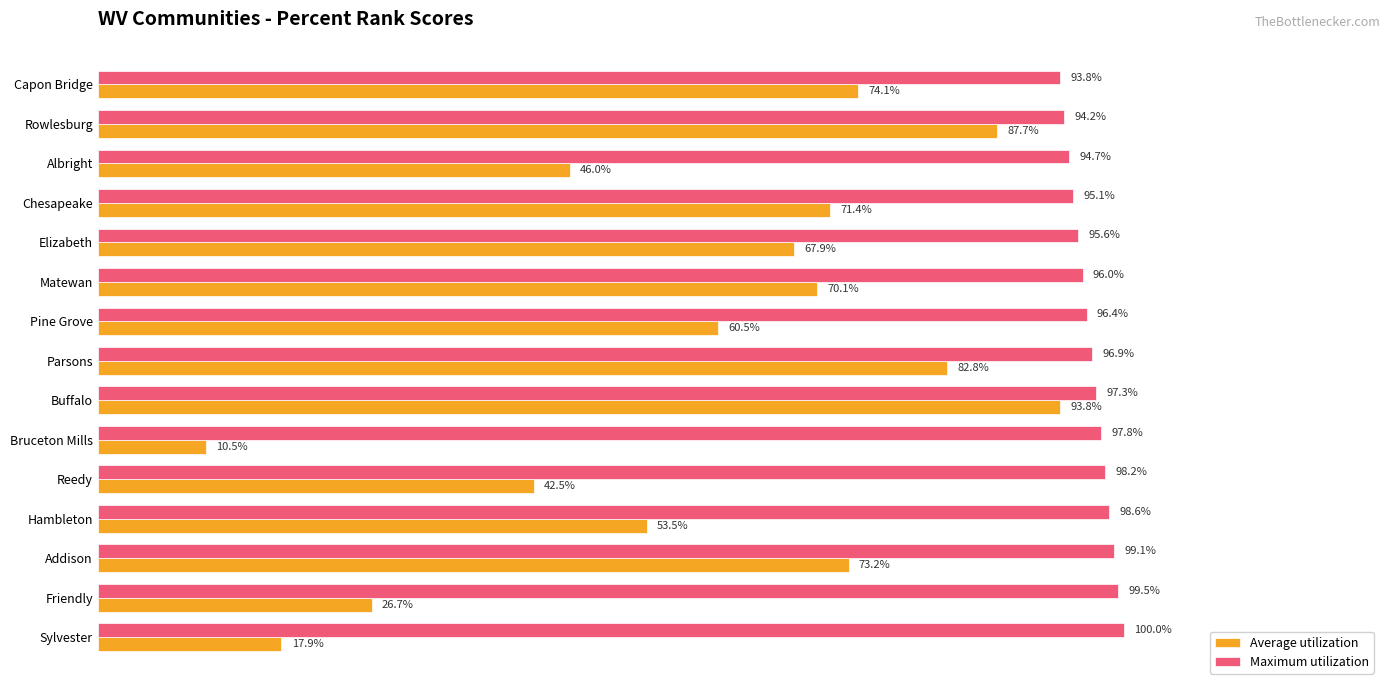

What are all the series names shown in the legend?

Average utilization, Maximum utilization